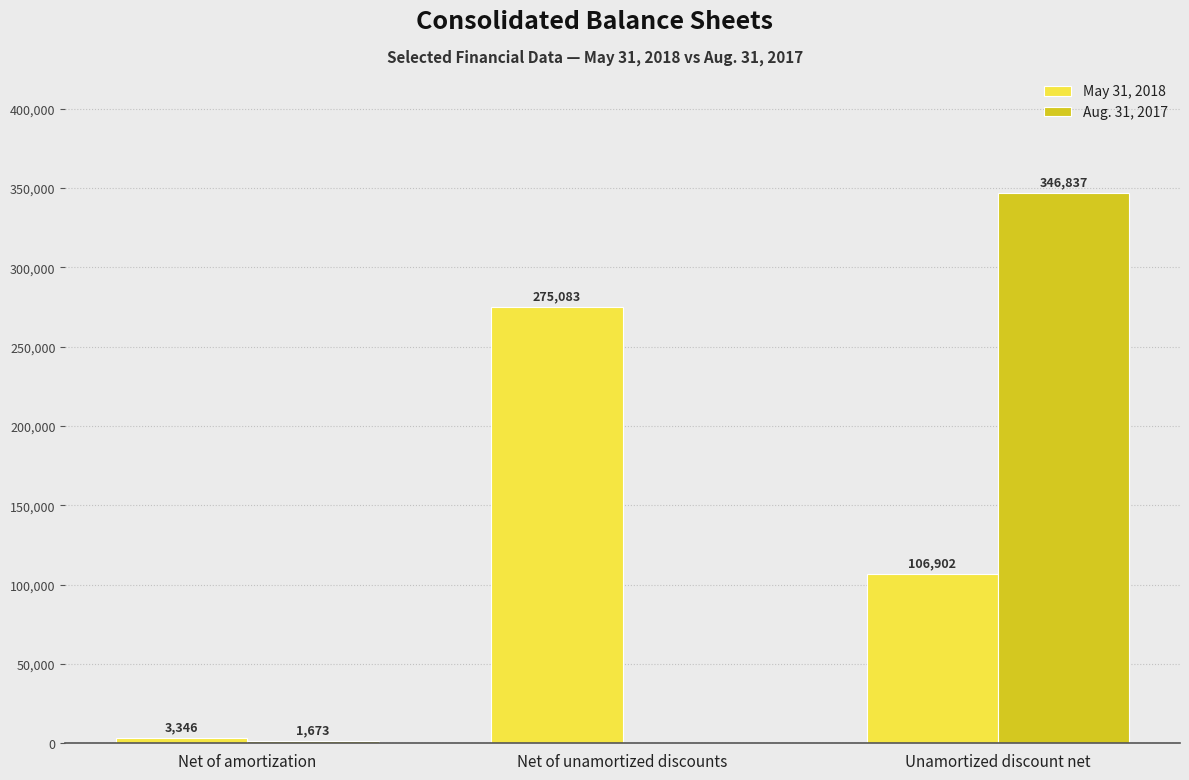

Reading left to right, what are all the values shown in this chart?

May 31, 2018: Net of amortization=3346	Net of unamortized discounts=275083	Unamortized discount net=106902
Aug. 31, 2017: Net of amortization=1673	Net of unamortized discounts=0	Unamortized discount net=346837